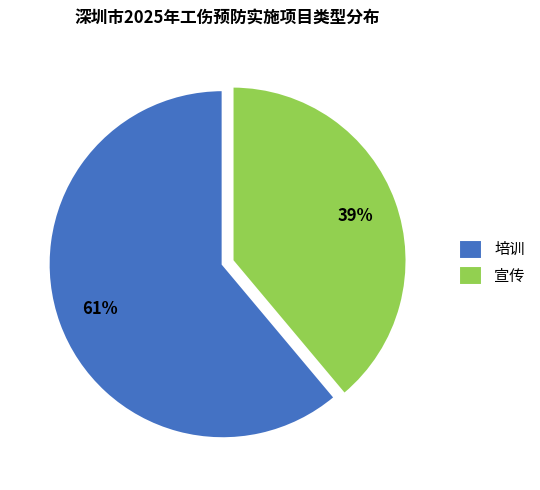

Do 培训 and 宣传 together represent more than half of the pie?

Yes